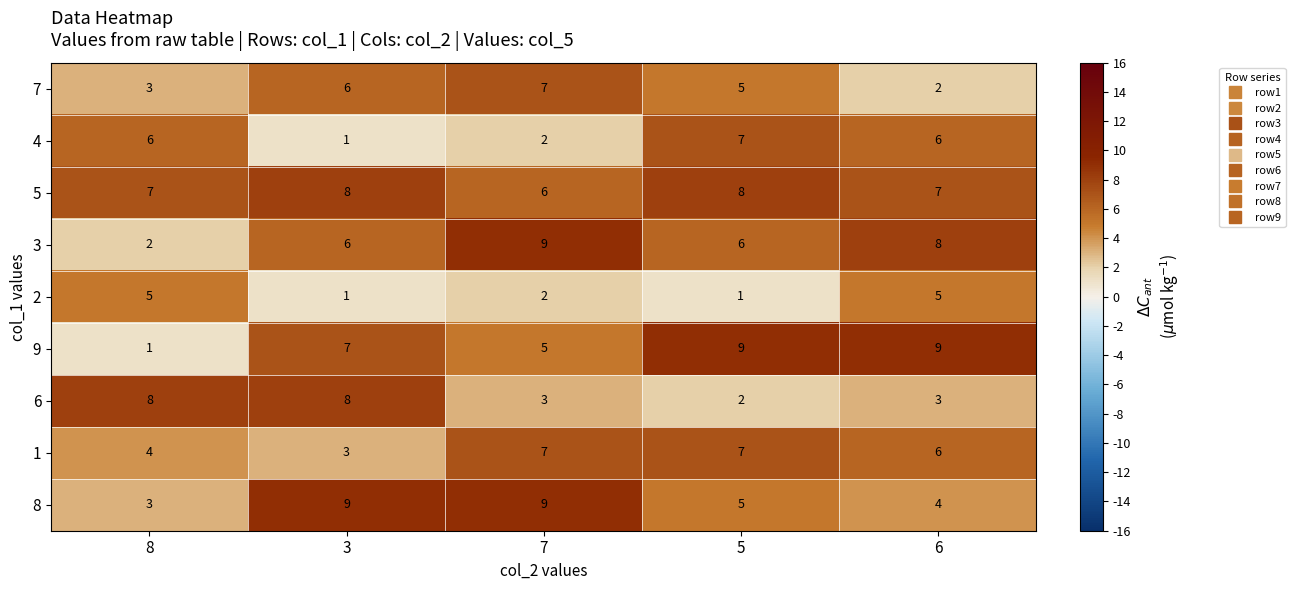

At which label does 6 first exceed 3?

8